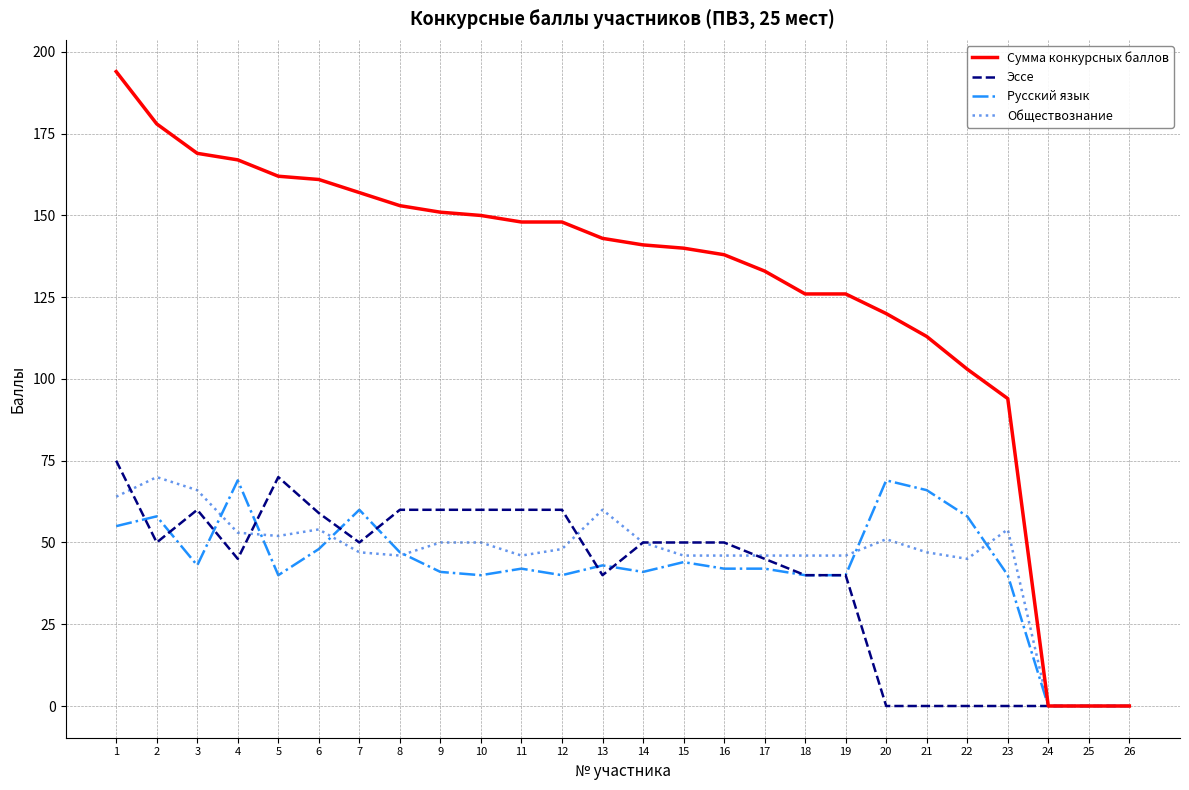

What is the highest value of the Обществознание series?

70